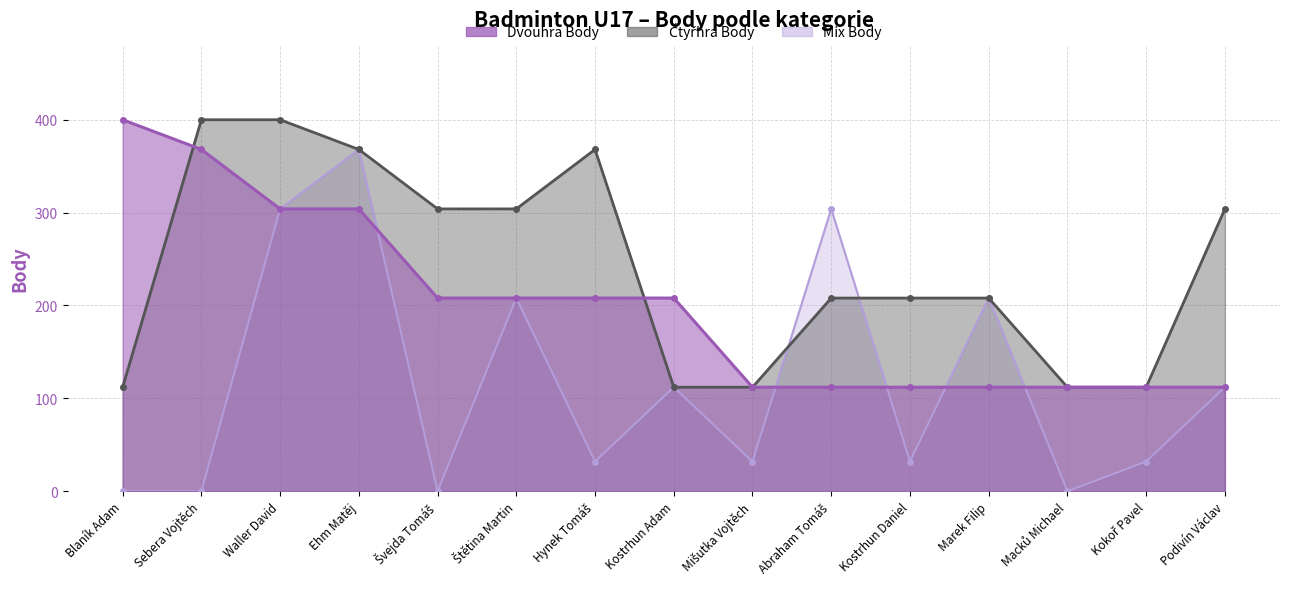

At how many categories does at least one series exceed 350?

5